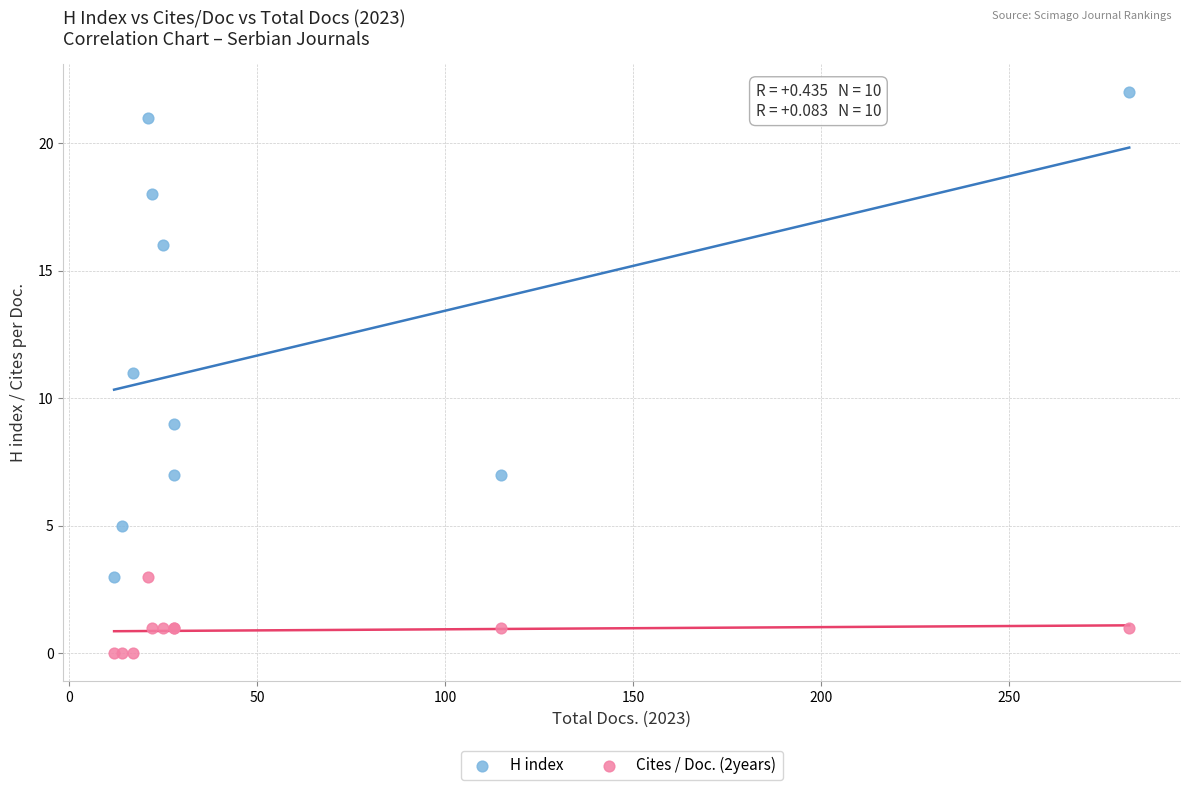

Which series contains the lowest Y value?

Cites / Doc. (2years)